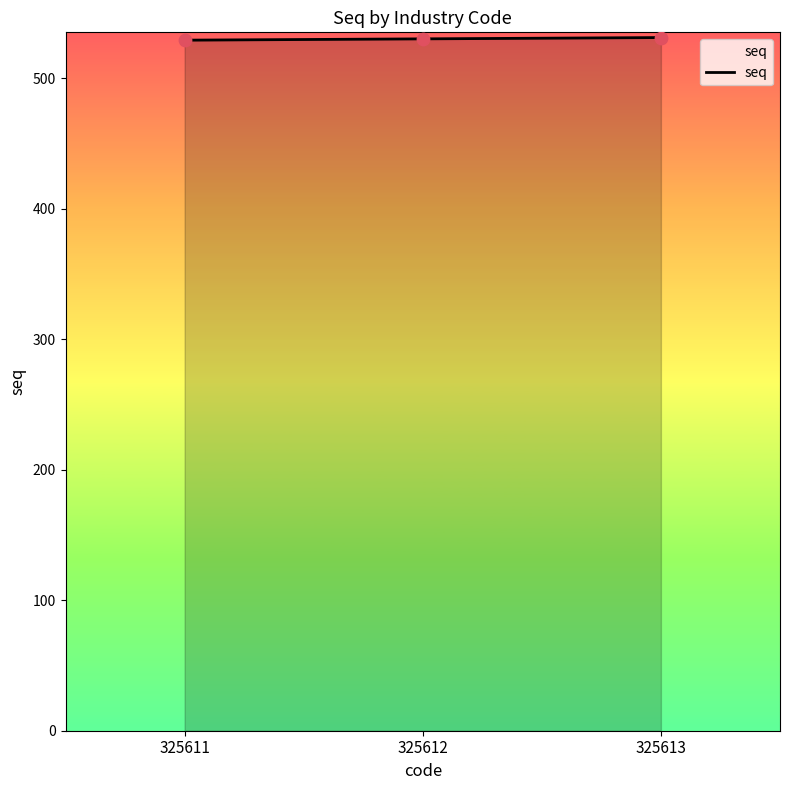

What is the change in value from 325611 to 325612?

+1